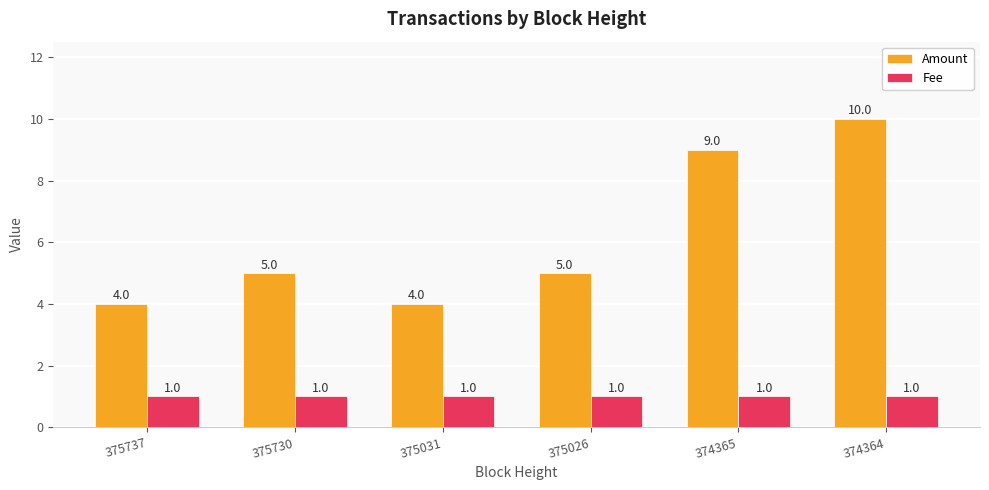

Which series changed the most between 375031 and 374364?

Amount